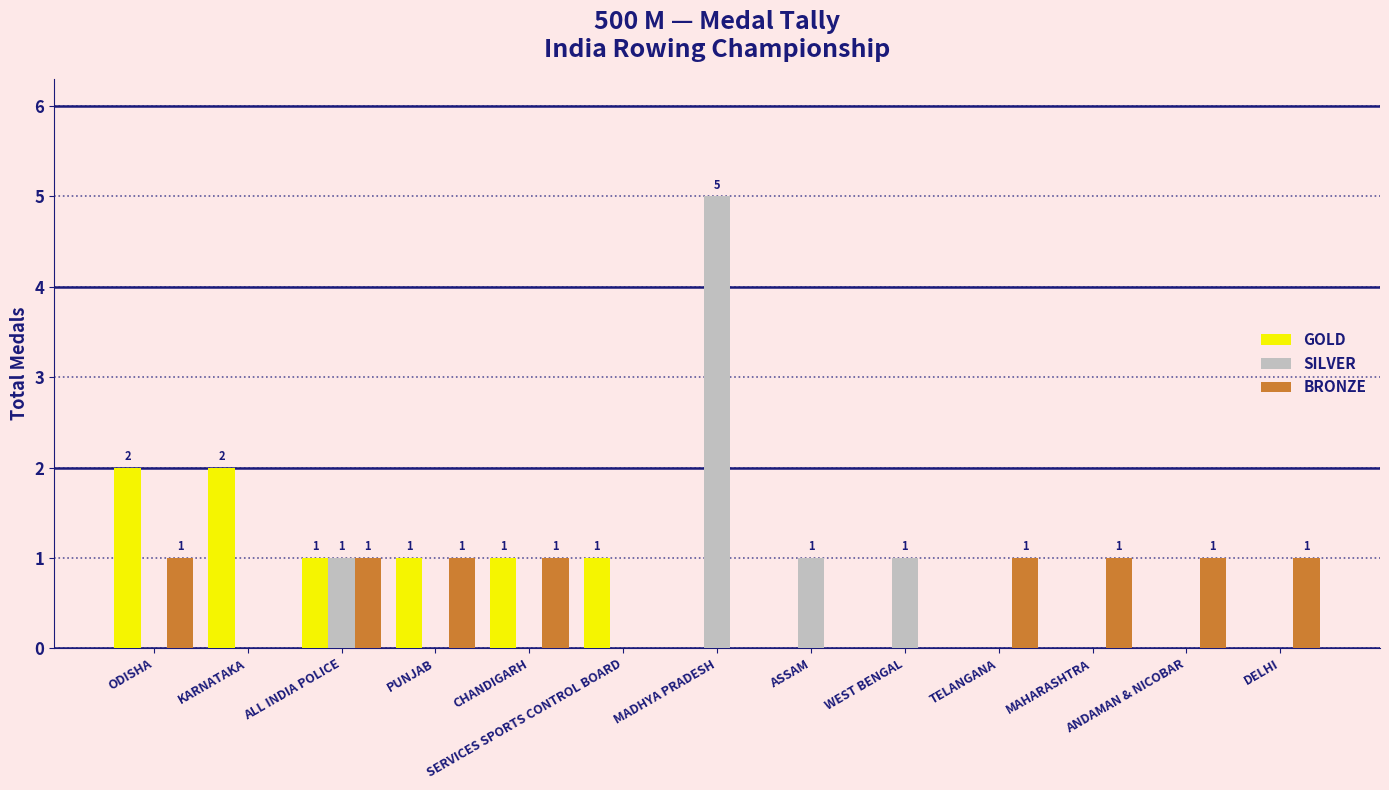

Reading left to right, extract all data points from this chart.

GOLD: 2	2	1	1	1	1	0	0	0	0	0	0	0
SILVER: 0	0	1	0	0	0	5	1	1	0	0	0	0
BRONZE: 1	0	1	1	1	0	0	0	0	1	1	1	1